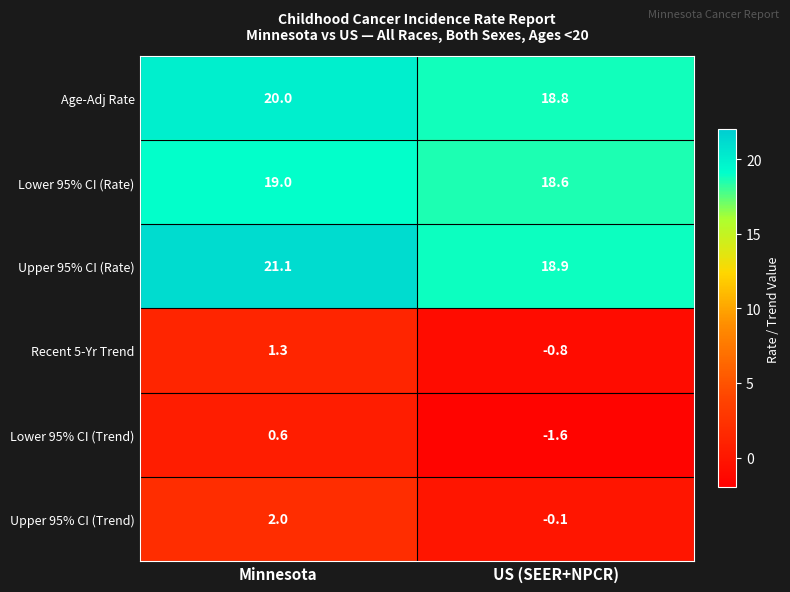

What is the sum of the Lower 95% CI (Trend) values at US (SEER+NPCR) and Minnesota?

-1.0